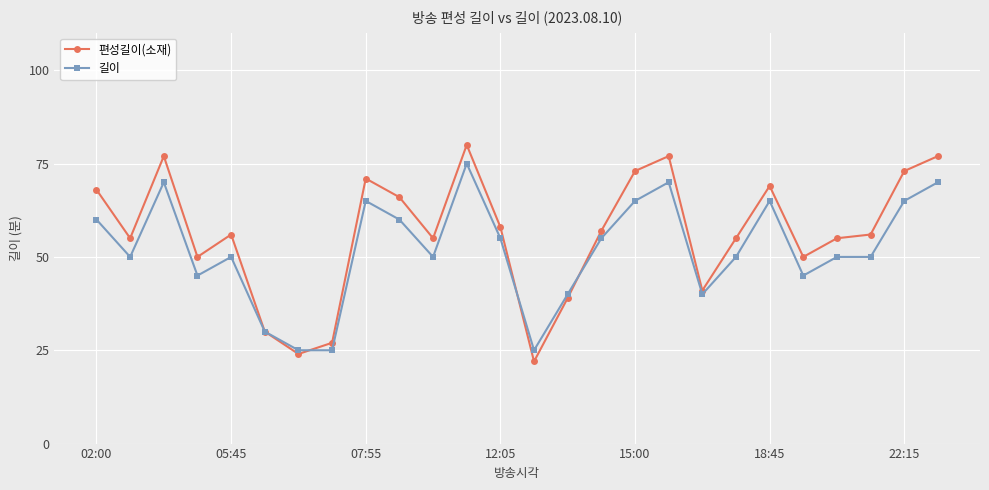

What is the value of the 길이 point at the 15th from the left?

40